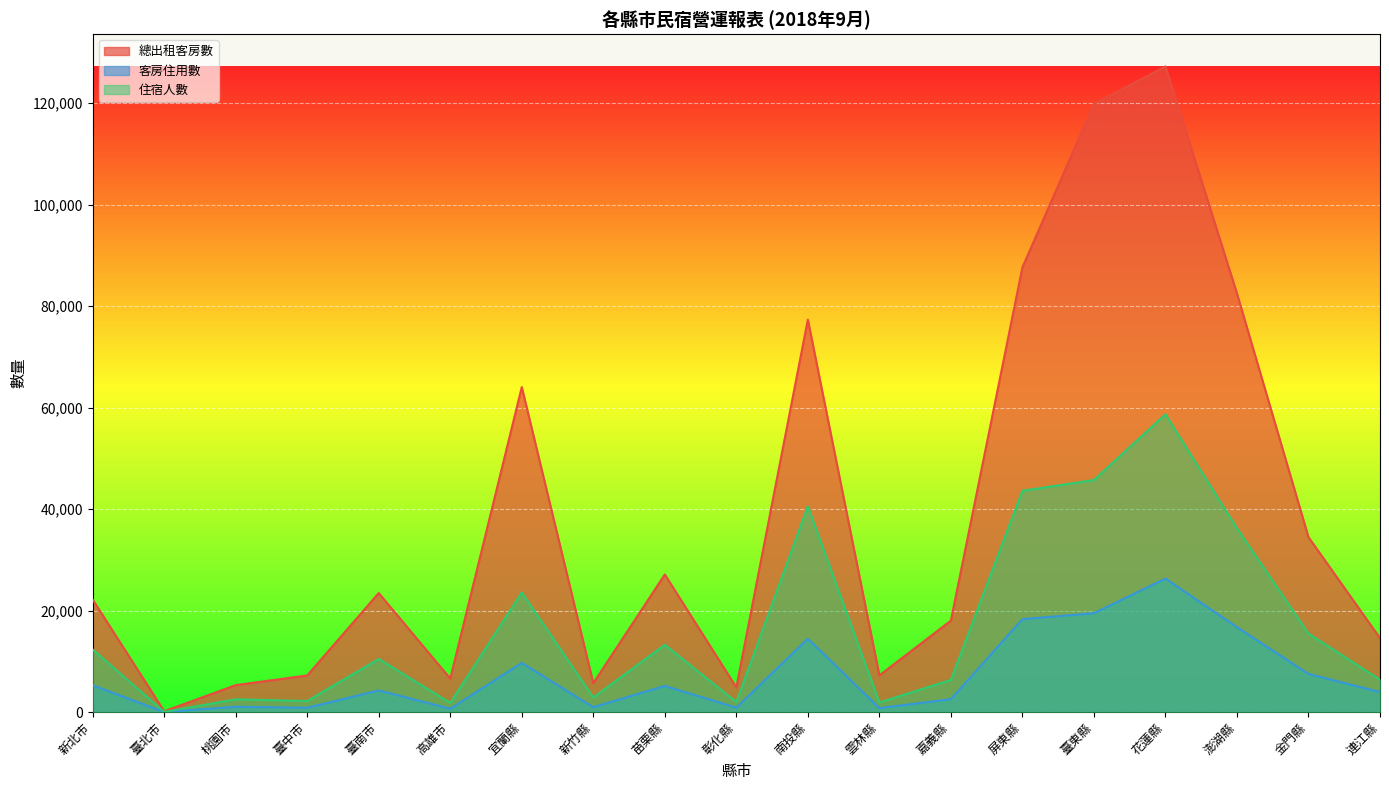

What is the minimum value for 總出租客房數?

150